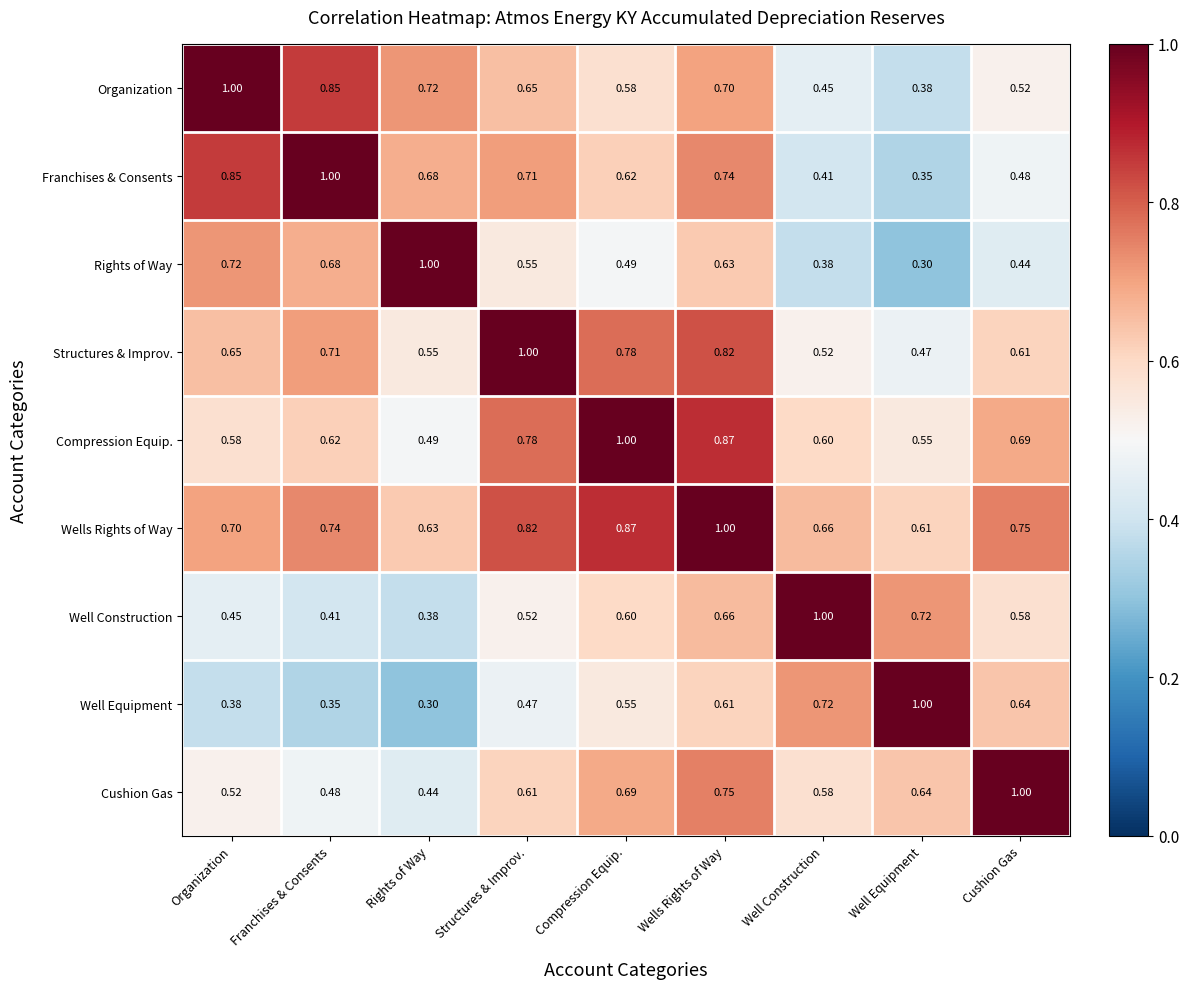

Which category has the highest value in the Well Construction series?

Well Construction